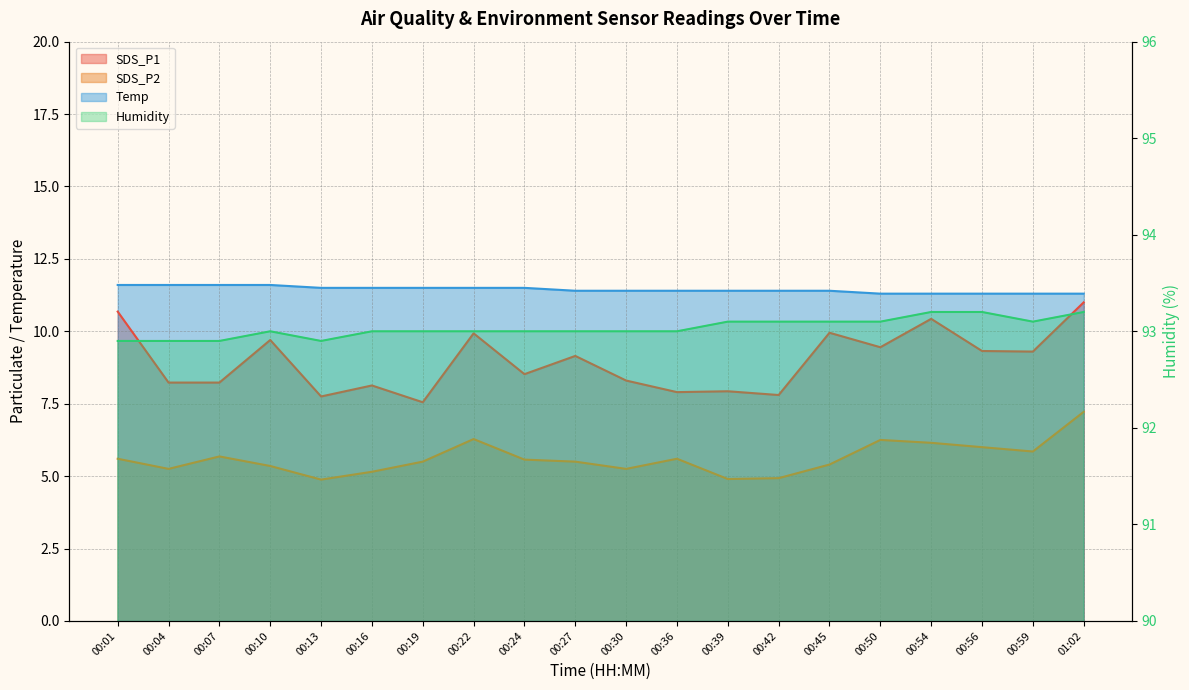

Is the value of Temp at 00:30 greater than the value of Humidity at 00:36?

No